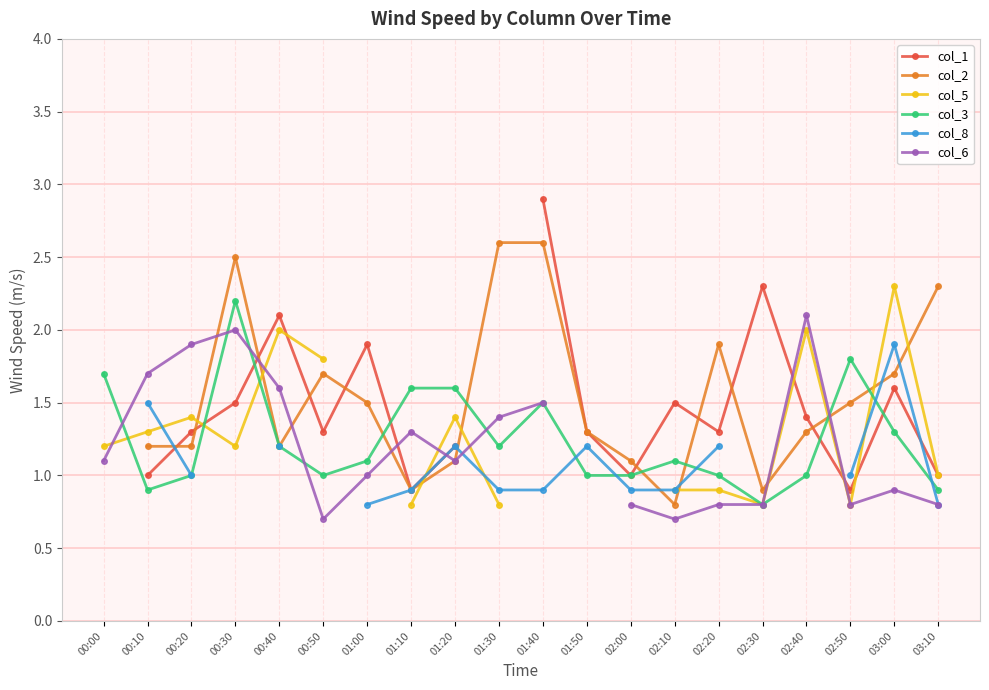

True or false: col_3 and col_5 cross at least once.

True